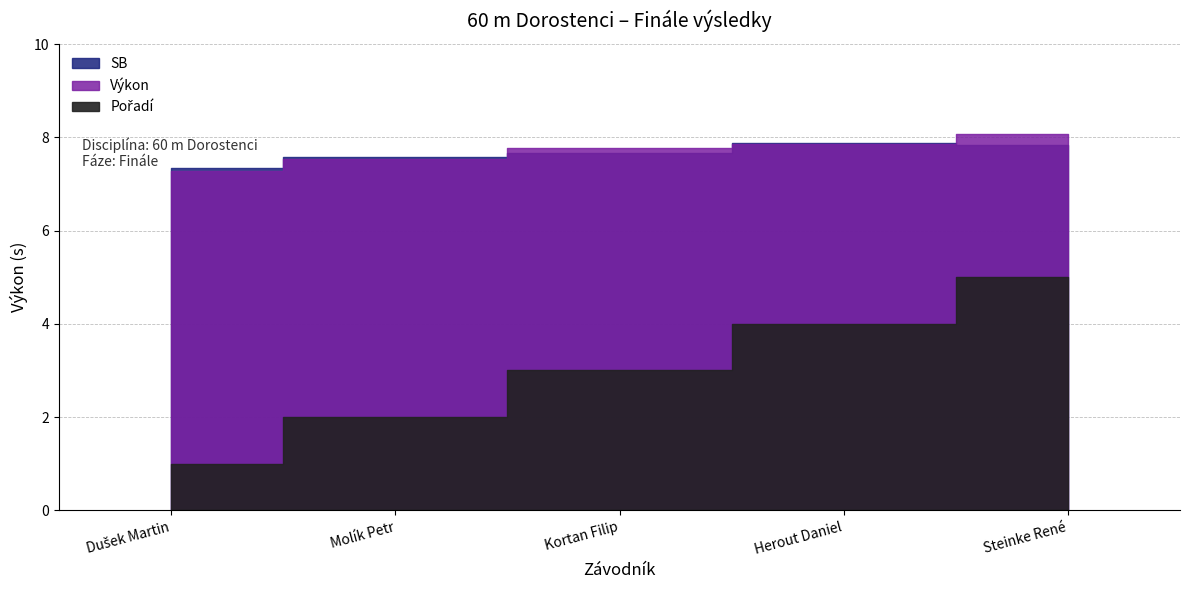

Which category has the lowest value across all series?

Dušek Martin